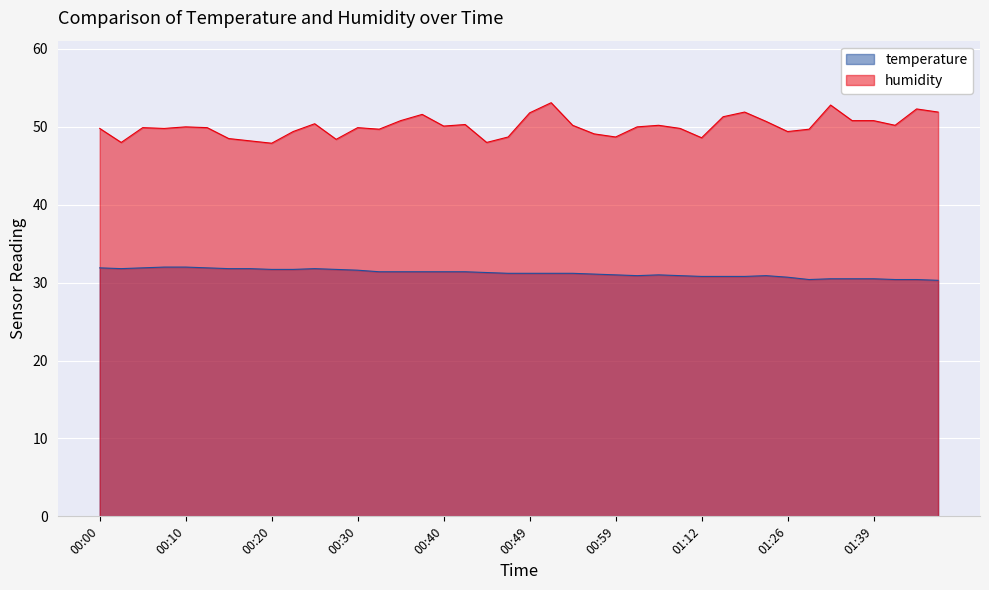

What is the value of the temperature point at the 17th from the left?

31.4